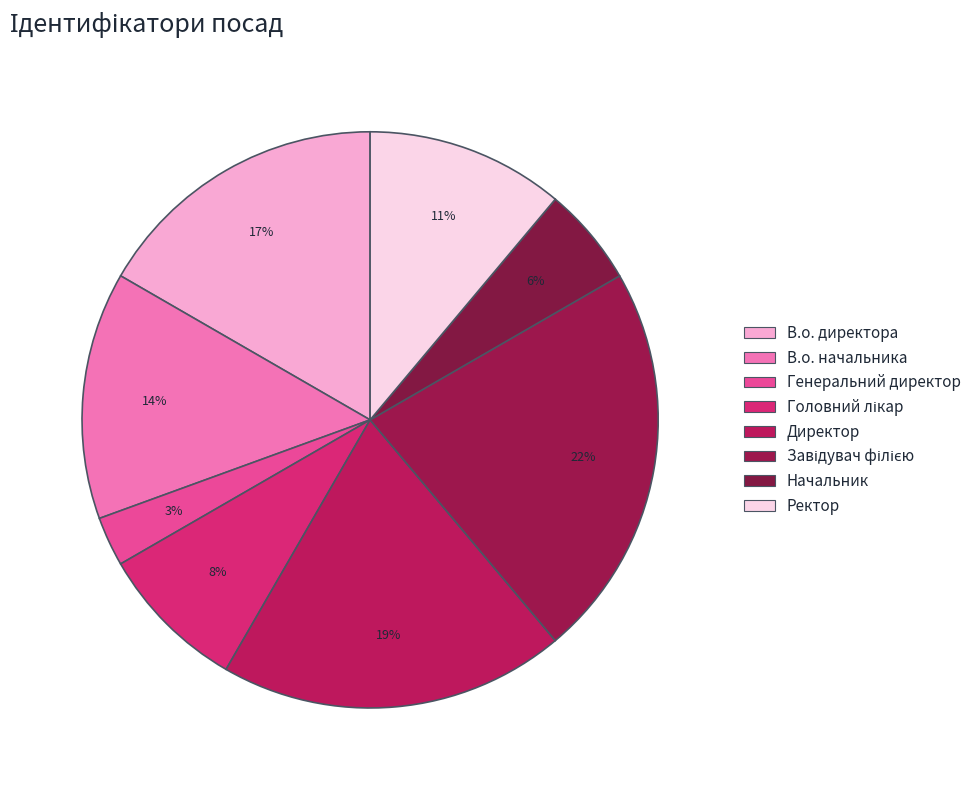

Is there any slice that represents more than half of the pie?

No